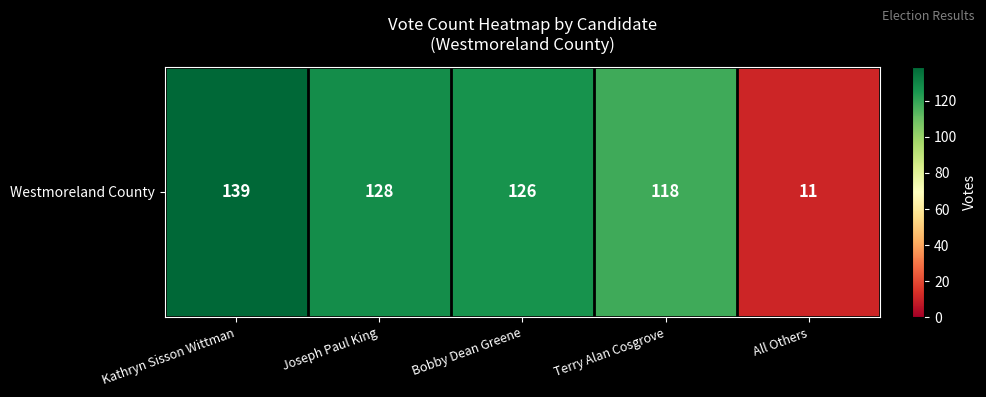

What is the sum of all values?

522